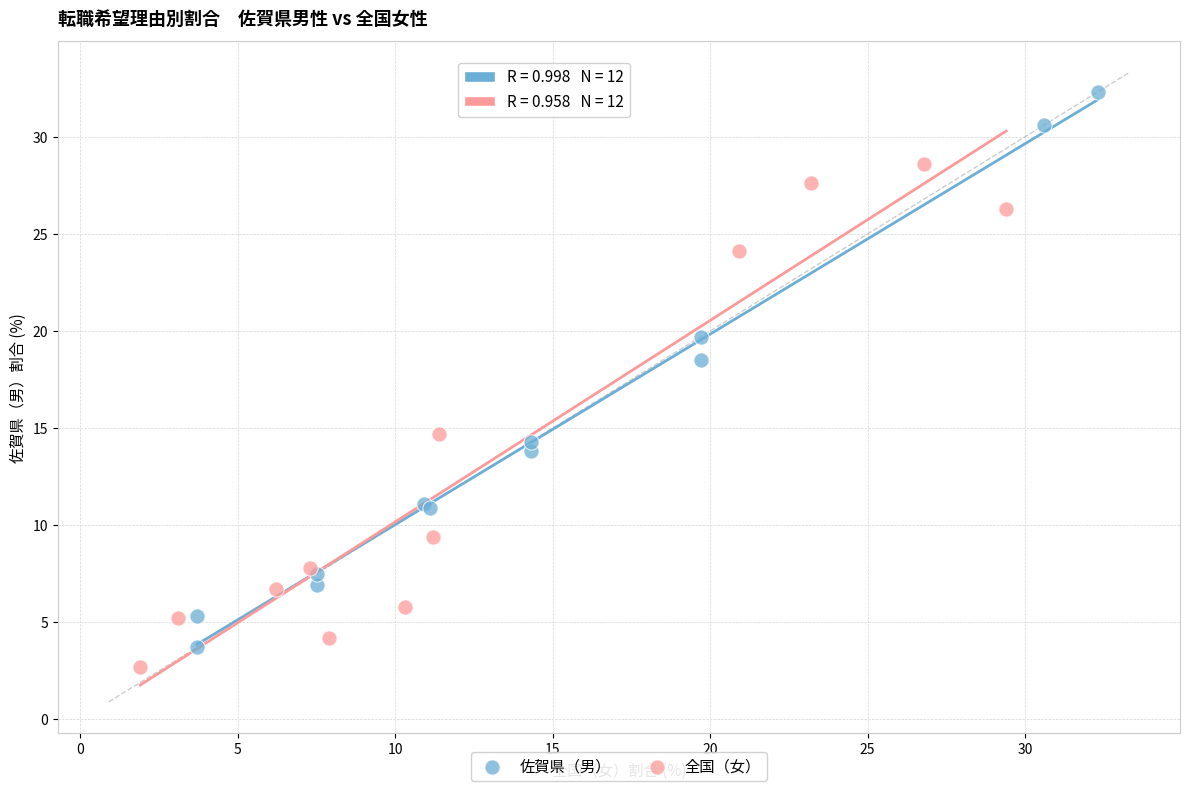

Which series contains the highest Y value?

佐賀県（男）